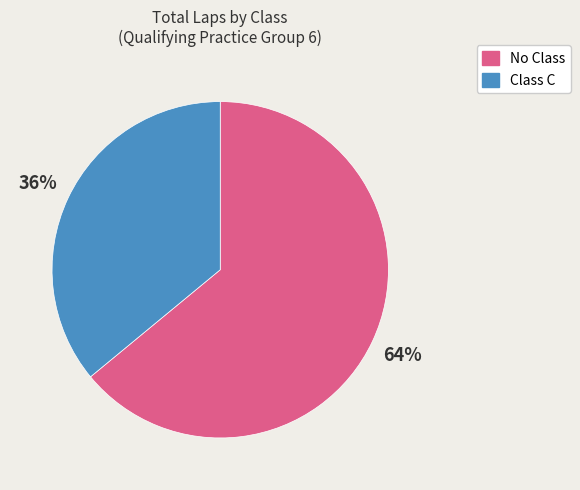

The No Class slice represents 64% of the pie. True or false?

True